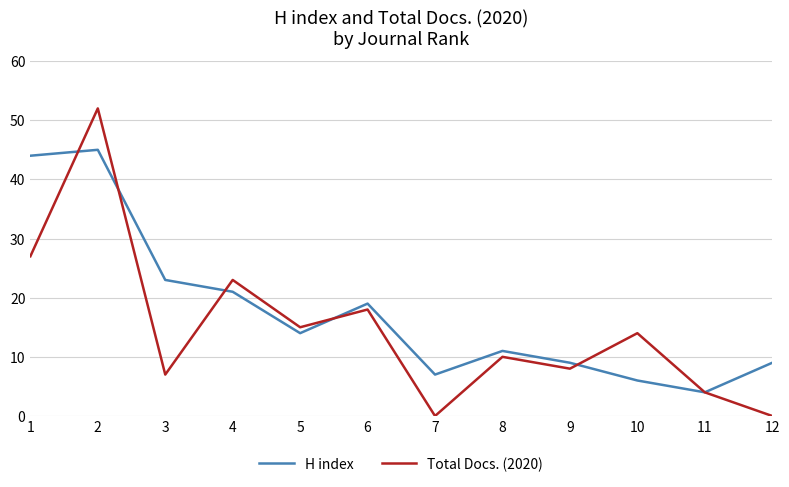

True or false: H index and Total Docs. (2020) intersect in this chart.

True